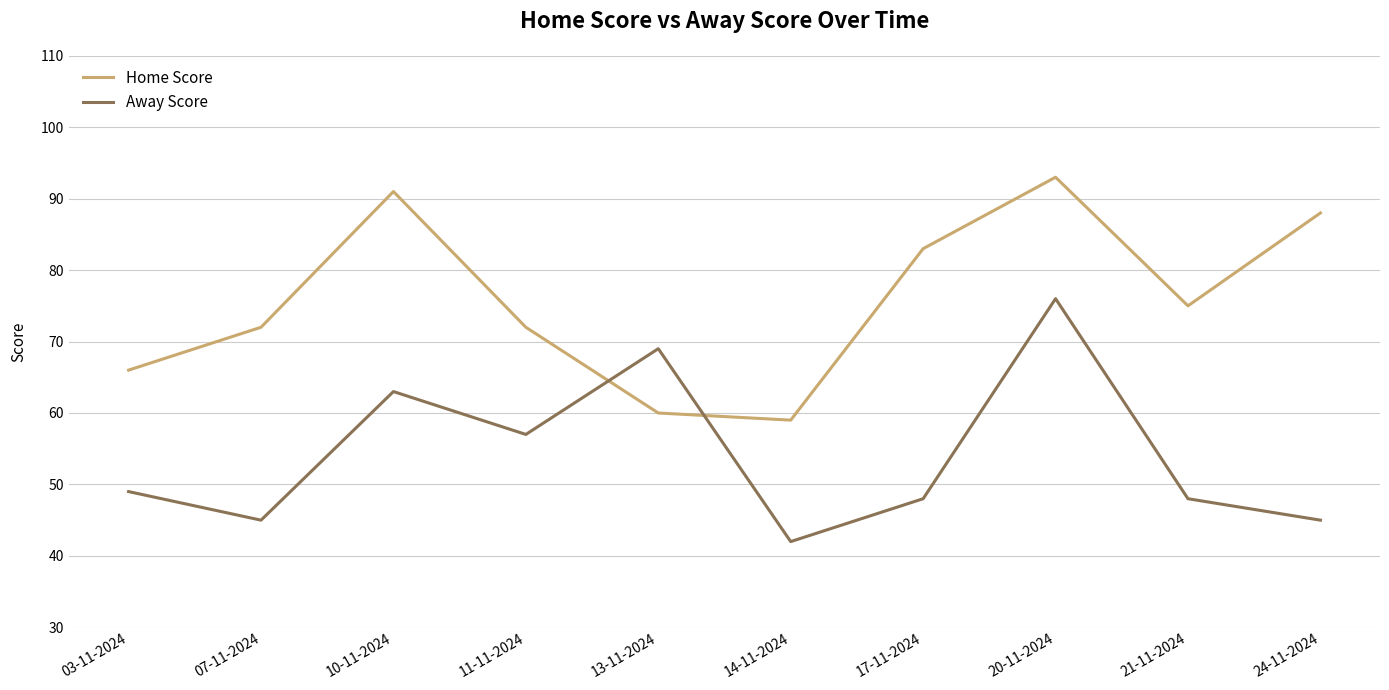

What is the approximate value of Away Score at 03-11-2024?

49